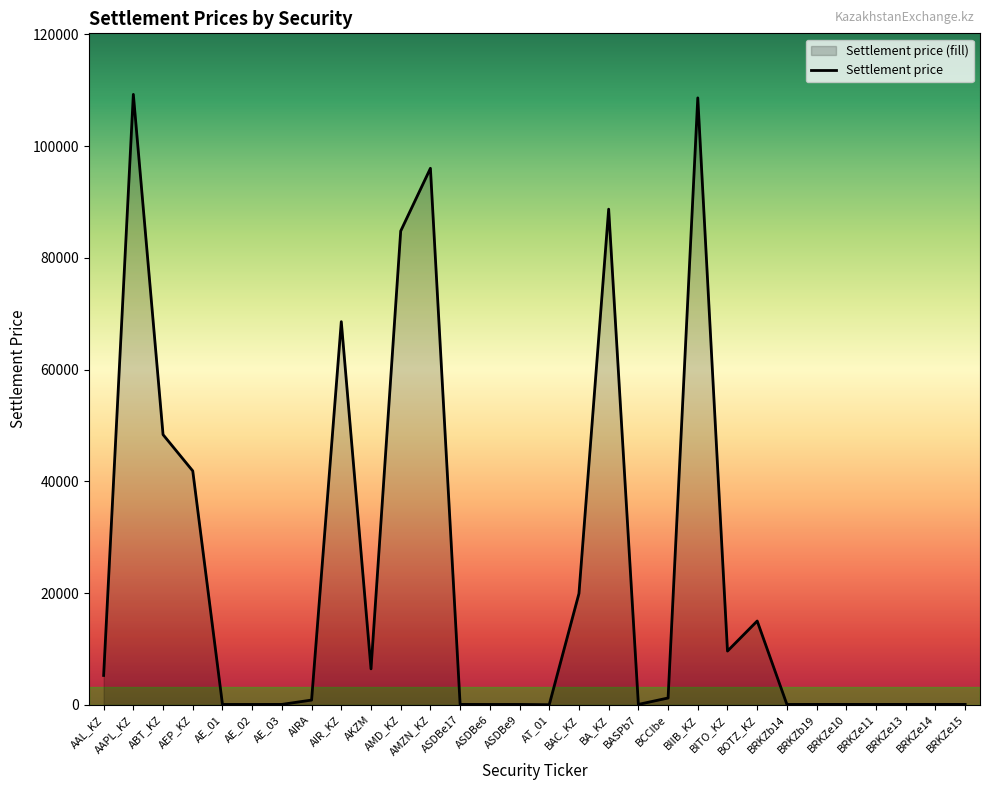

List the labels in order of value, largest first.

AAPL_KZ, BIIB_KZ, AMZN_KZ, BA_KZ, AMD_KZ, AIR_KZ, ABT_KZ, AEP_KZ, BAC_KZ, BOTZ_KZ, BITO_KZ, AKZM, AAL_KZ, BCCIbe, AIRA, BRKZe13, BRKZe14, BRKZe15, BRKZe10, BRKZb19, AE_03, ASDBe17, BASPb7, BRKZe11, AE_01, ASDBe9, BRKZb14, AE_02, ASDBe6, AT_01